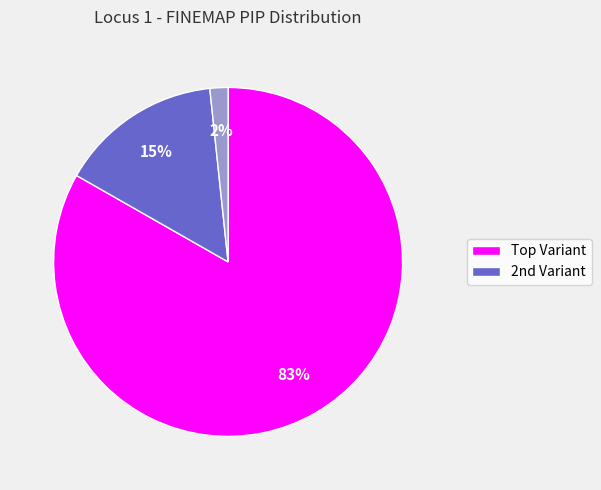

Is there a majority slice in this chart?

Yes